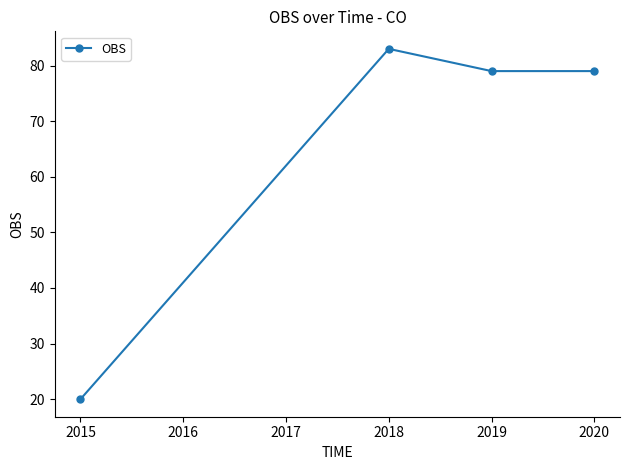

The chart shows a value of 32 at 2020. True or false?

False